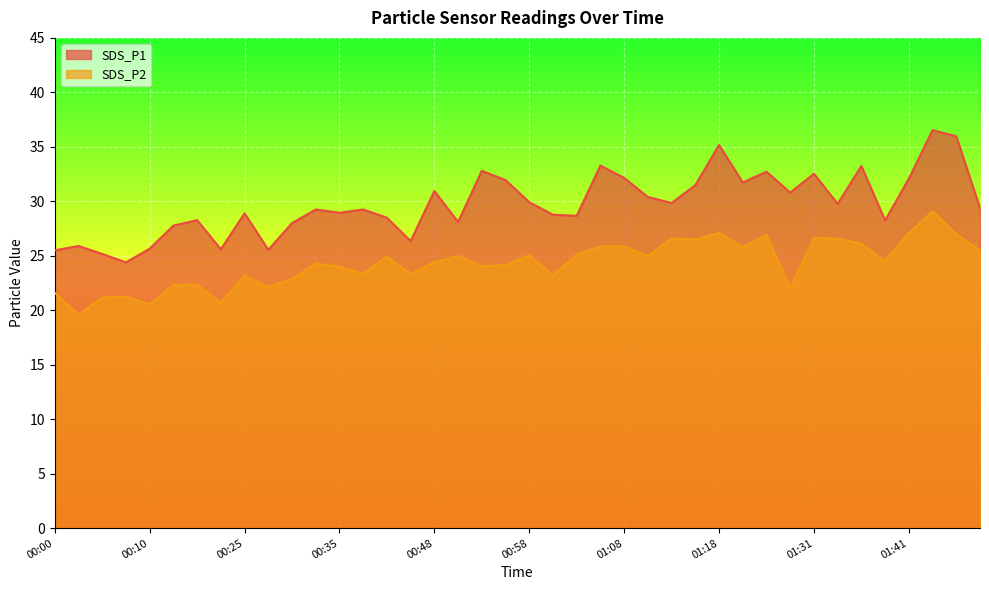

What is the maximum value shown in the chart?

36.5